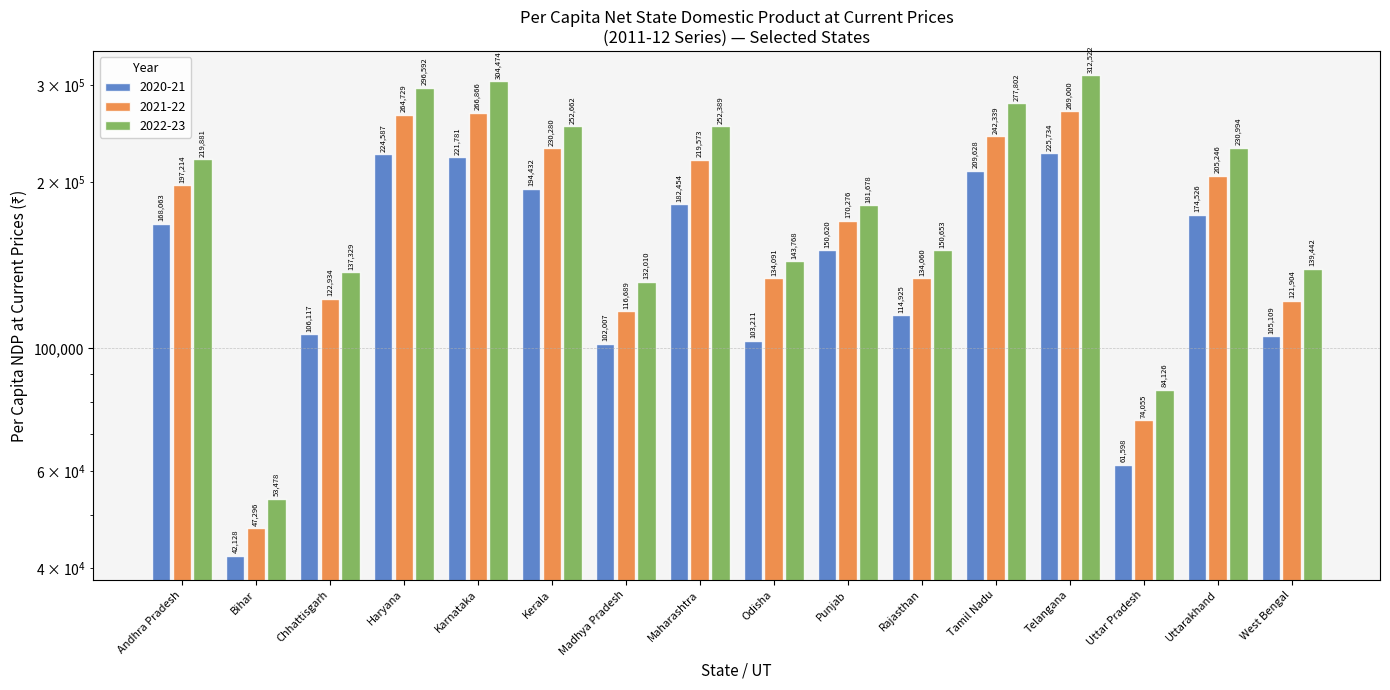

At which label does 2021-22 reach its minimum?

Bihar